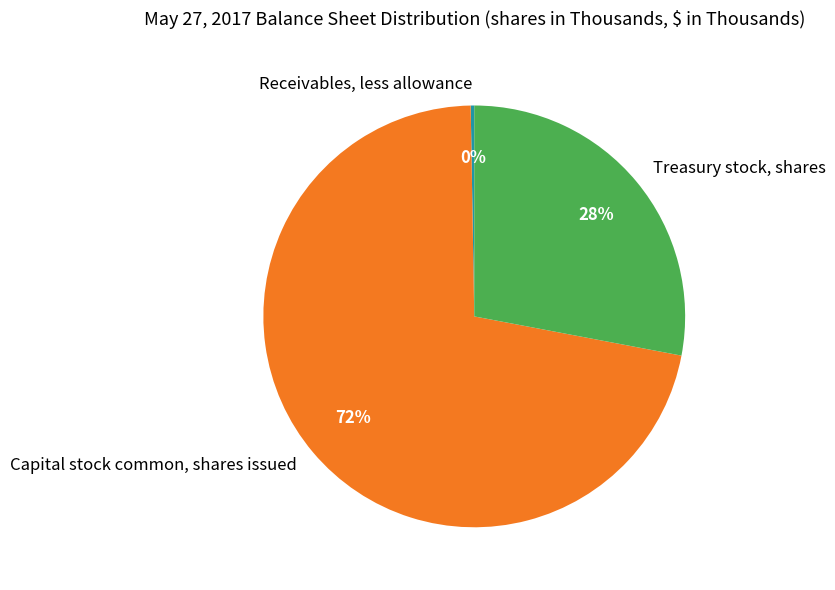

To the nearest percent, what is the average slice percentage?

33%